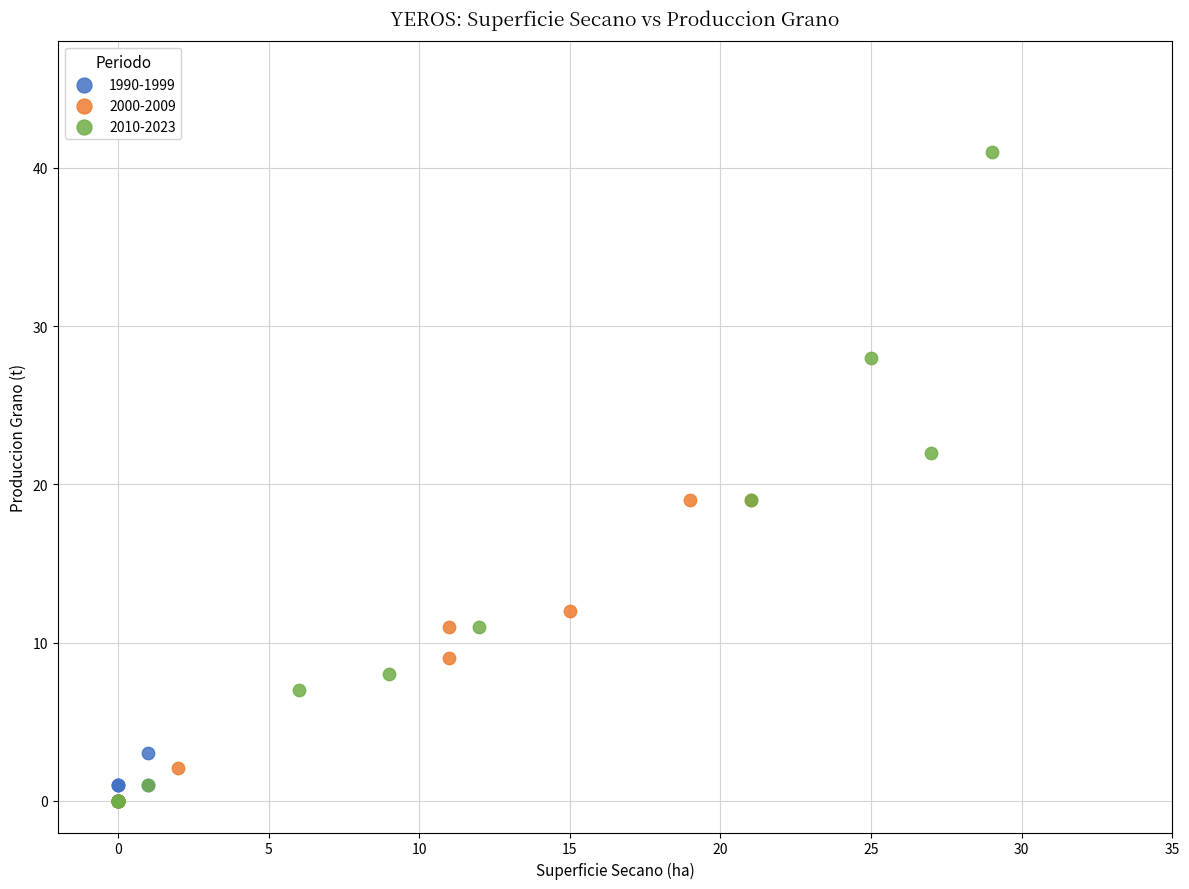

Which series has the largest Y range (max minus min)?

2010-2023